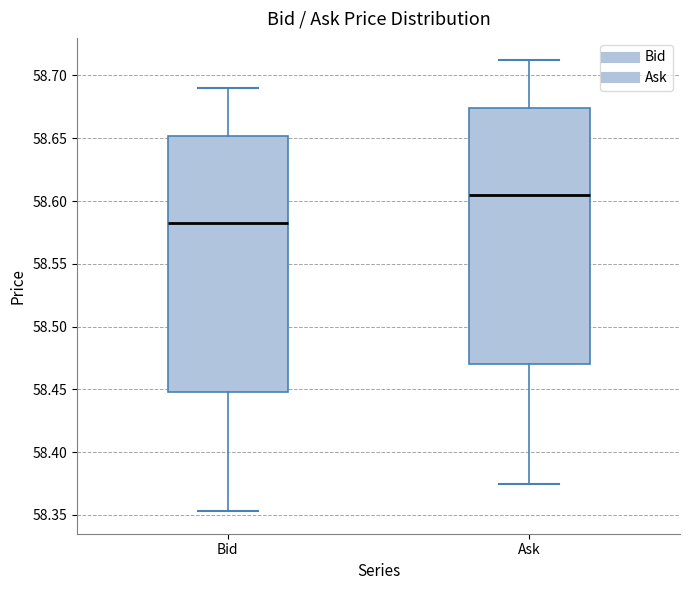

Reading left to right, transcribe this box plot: for each box, give where its median line is, the range the box spans, and where its two whiskers end, as read against the y-axis. The values are not printed on the chart, so give them approximately, as read against the axis.

Bid: median 58.585, box 58.450 to 58.650, whiskers 58.355 to 58.690
Ask: median 58.605, box 58.470 to 58.675, whiskers 58.375 to 58.710